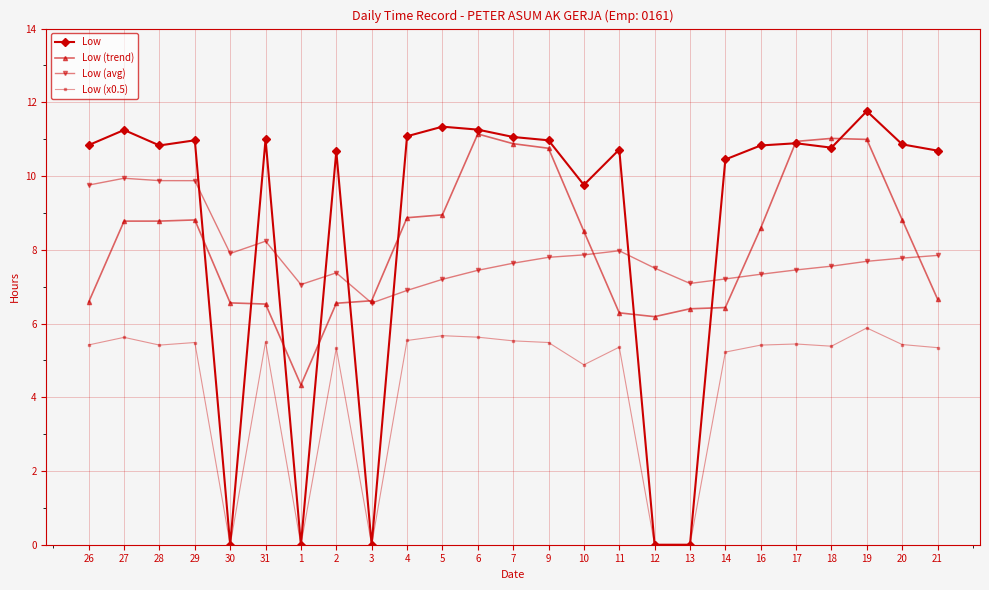

What is the label of the 5th point from the left?

30